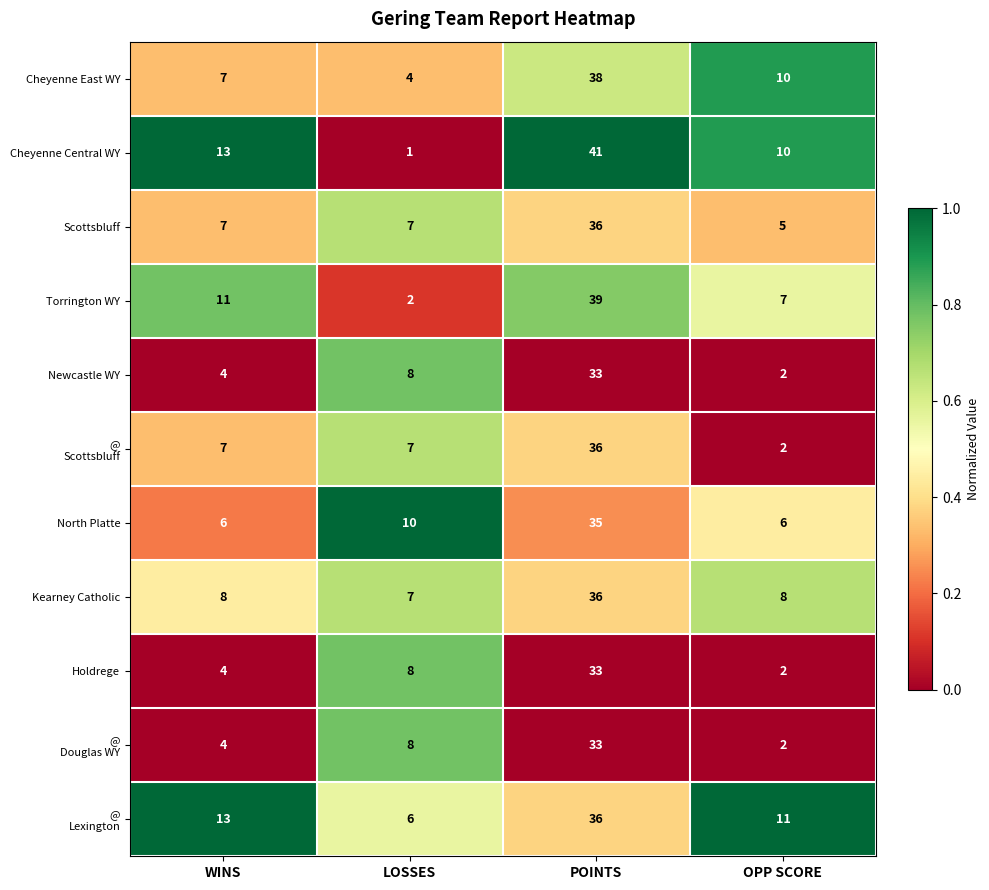

At which category is the sum across all series the highest?

POINTS